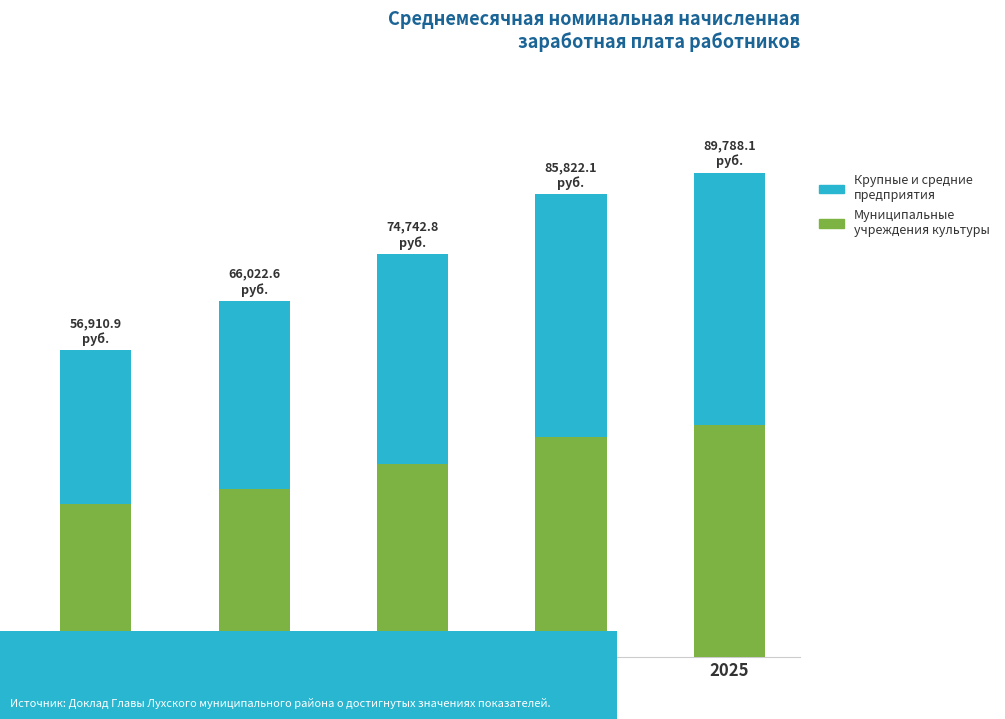

Are the bars horizontal?

No